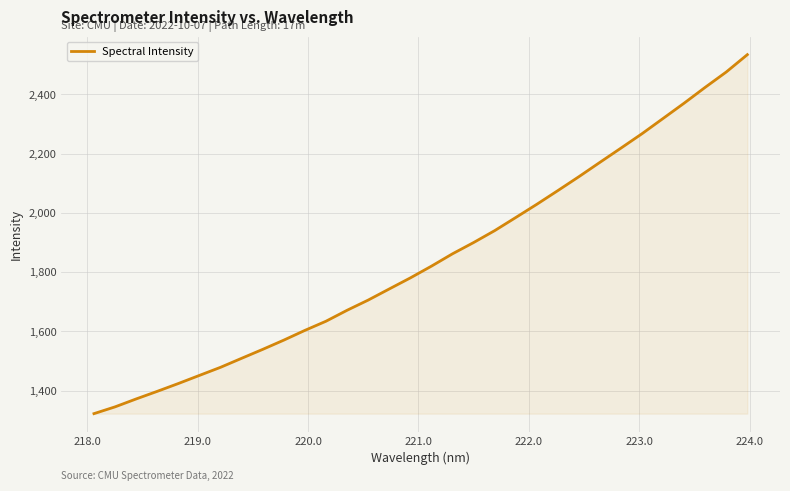

True or false: the data has more than 0 interior local peaks.

False